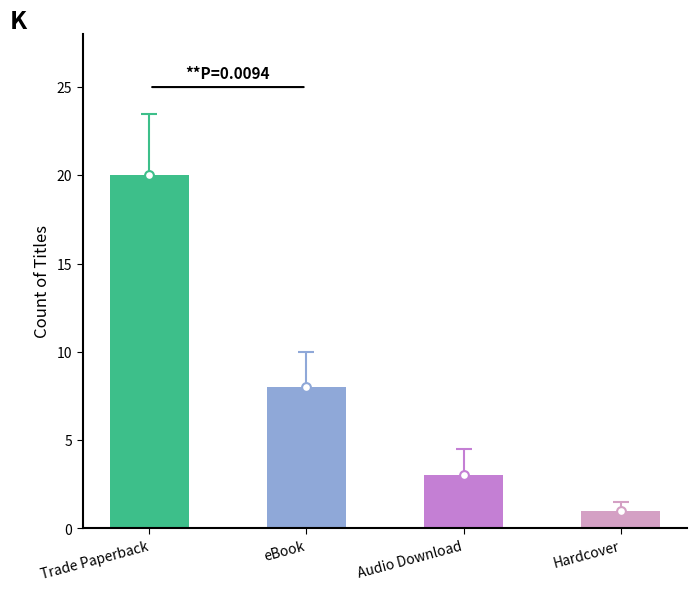

What is the ratio of the value at eBook to the value at Hardcover?

8.0